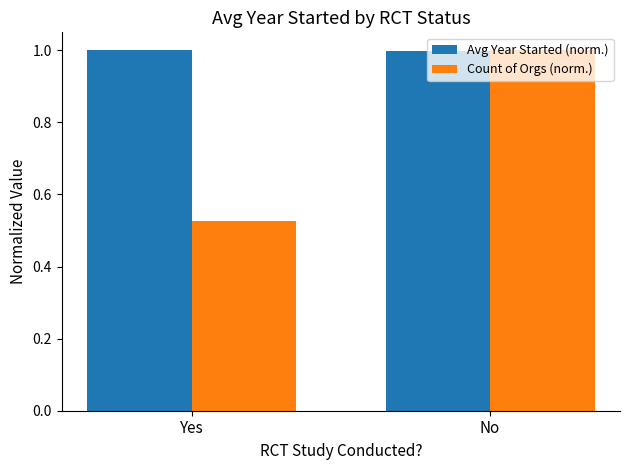

Is the value of Avg Year Started (norm.) at No greater than the value of Count of Orgs (norm.) at Yes?

Yes